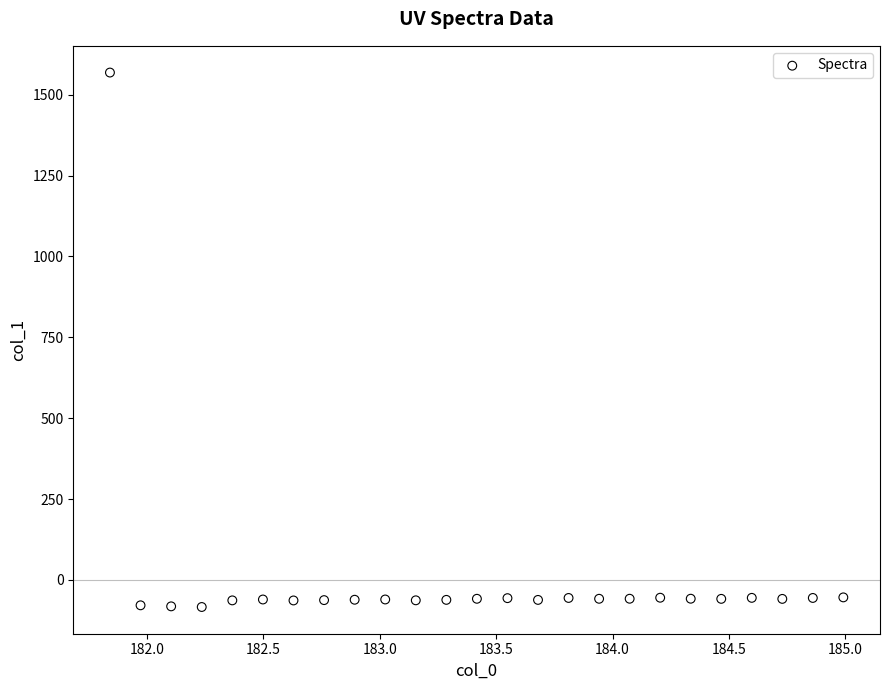

What is the range of Y values (max minus min)?

1652.4